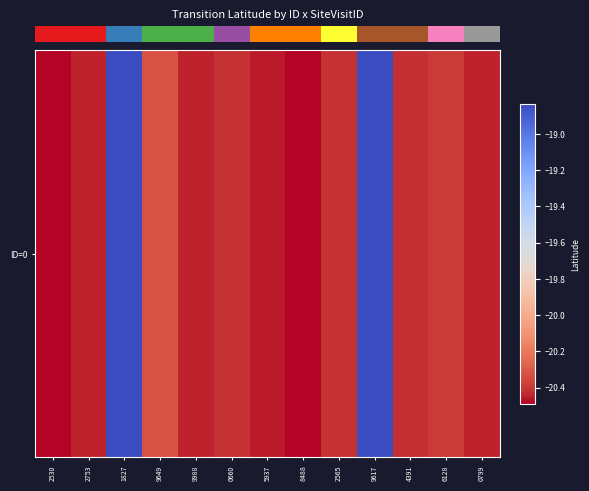

Reading left to right, list all the values displayed in this chart.

-20.5	-20.4	-18.8	-20.3	-20.4	-20.4	-20.5	-20.5	-20.4	-18.8	-20.4	-20.4	-20.4